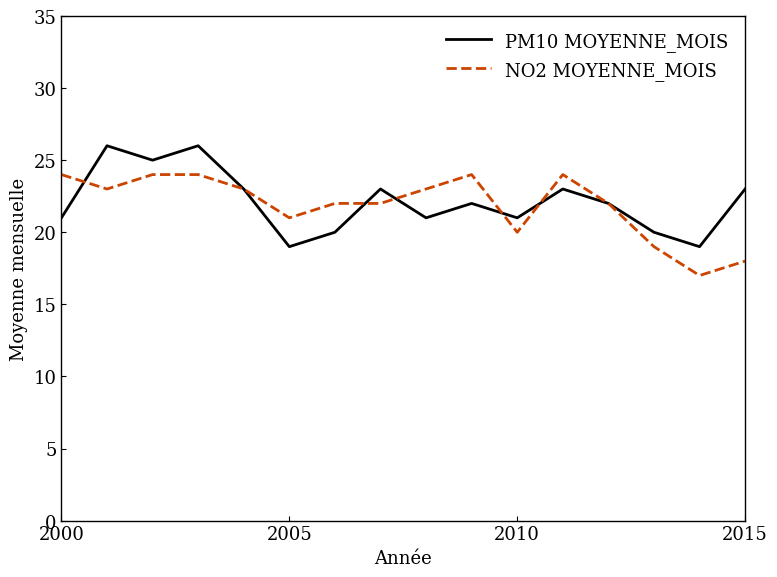

Rank the series by their maximum value, from highest to lowest.

PM10 MOYENNE_MOIS, NO2 MOYENNE_MOIS